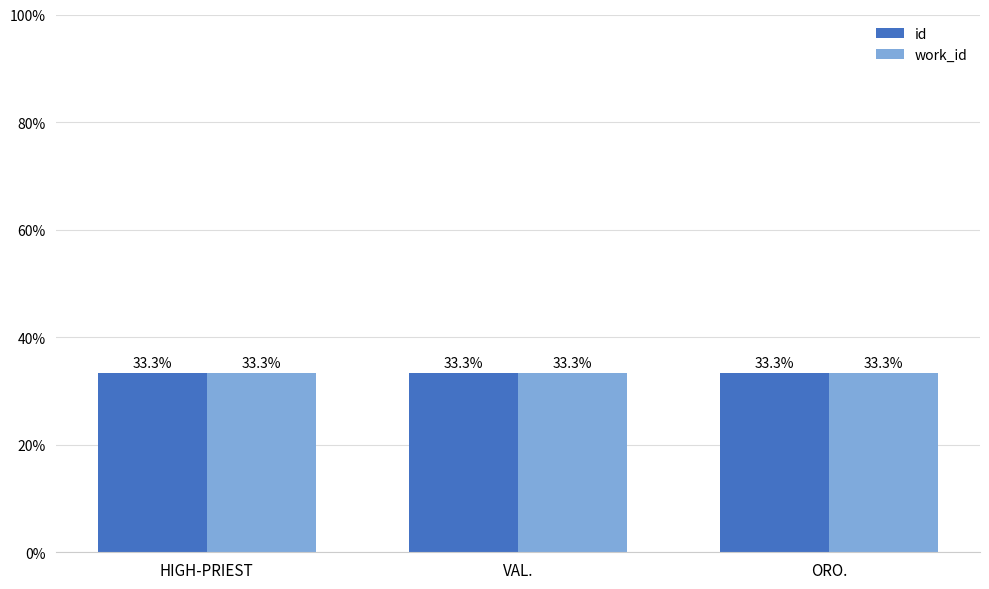

Reading left to right, what are all the values shown in this chart?

id: HIGH-PRIEST=33.3	VAL.=33.3	ORO.=33.3
work_id: HIGH-PRIEST=33.3	VAL.=33.3	ORO.=33.3